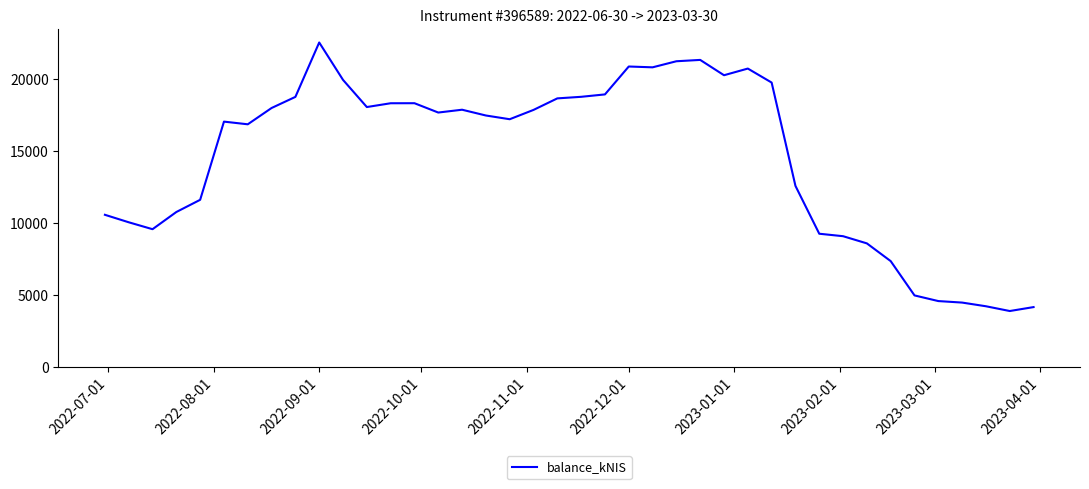

What is the smallest value displayed?

3888.5